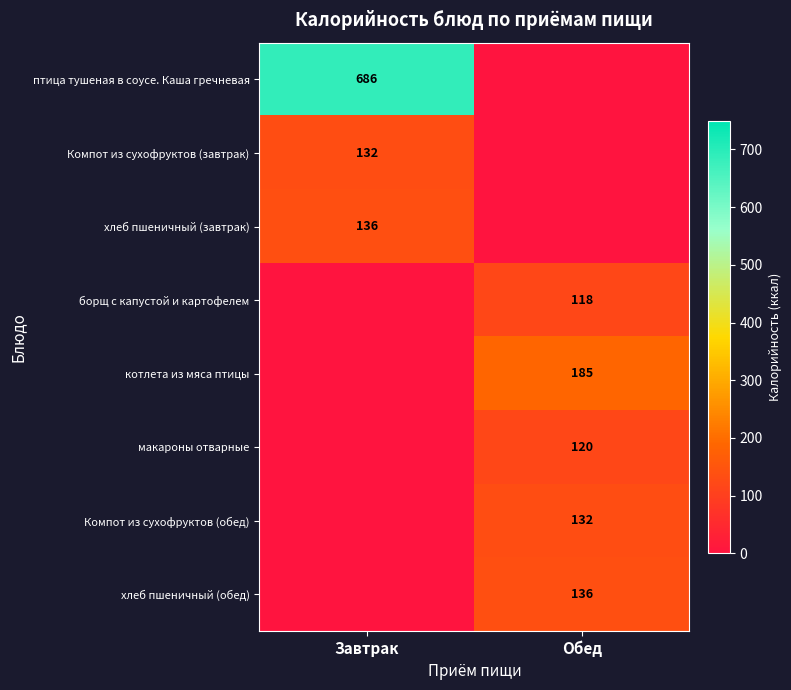

True or false: хлеб пшеничный (завтрак) has a value of 217 at Завтрак.

False